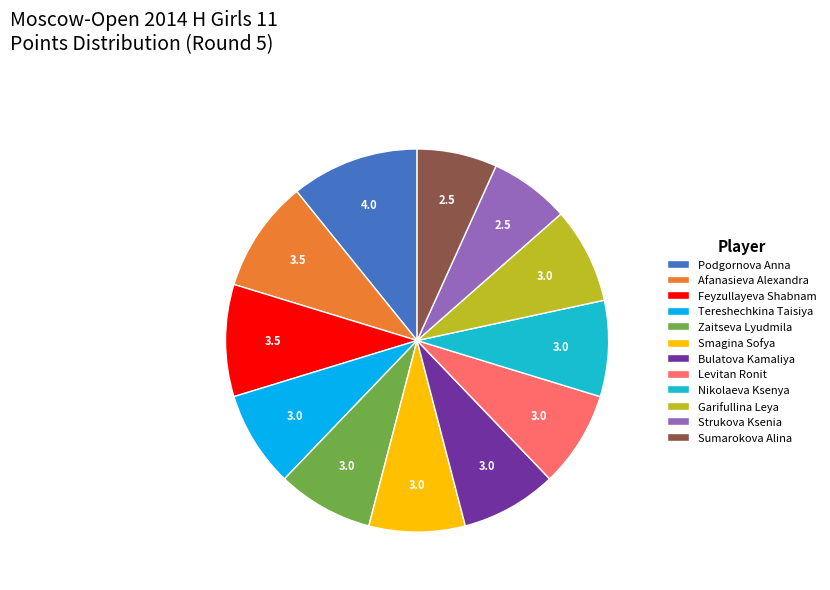

Do Smagina Sofya and Strukova Ksenia together represent more than half of the pie?

No